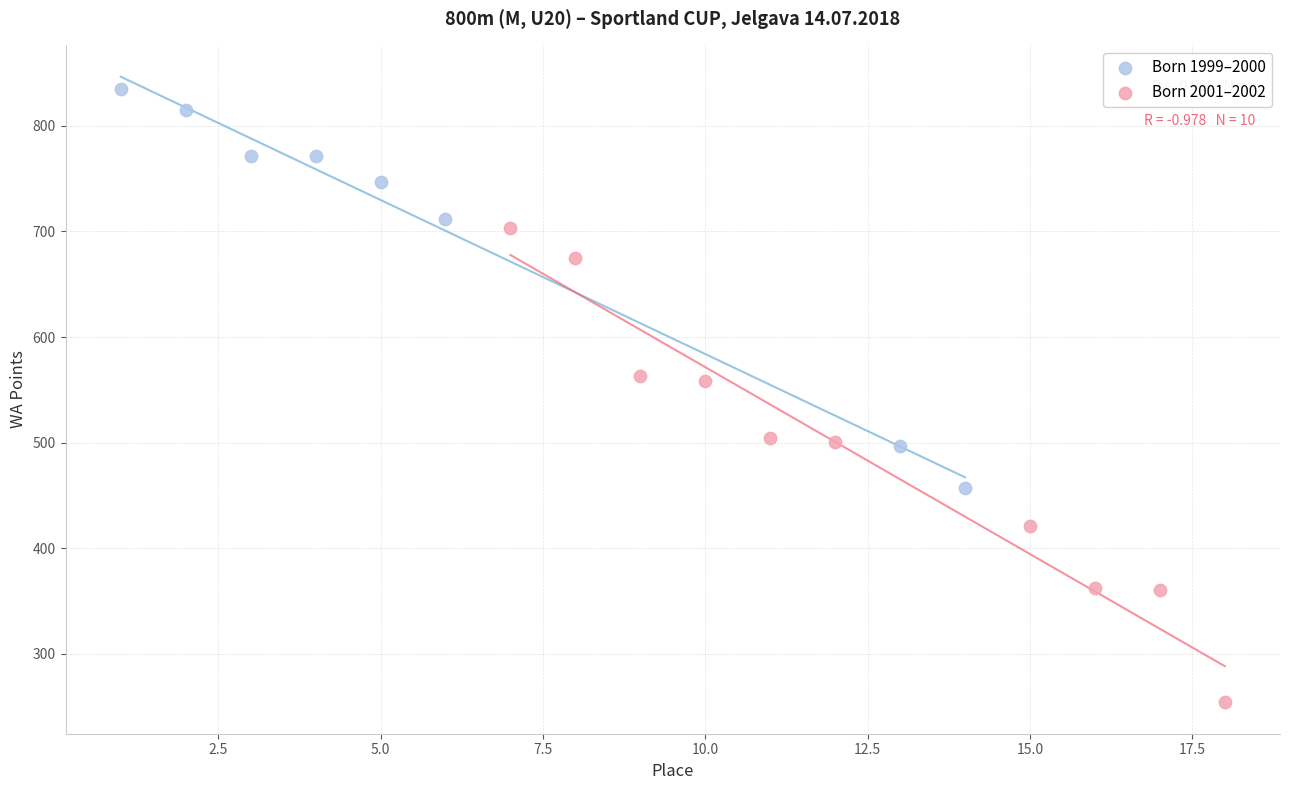

Which series contains the highest Y value?

Born 1999–2000